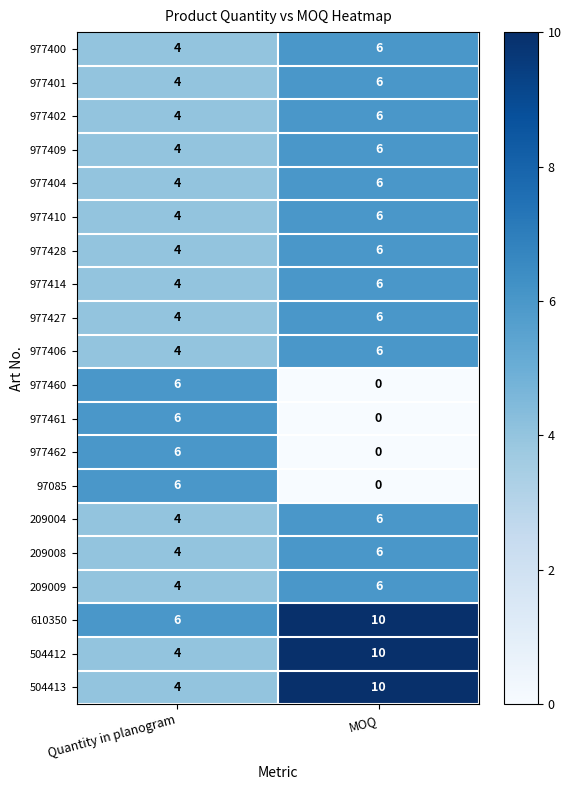

What value does the 977427 series have at Quantity in planogram?

4